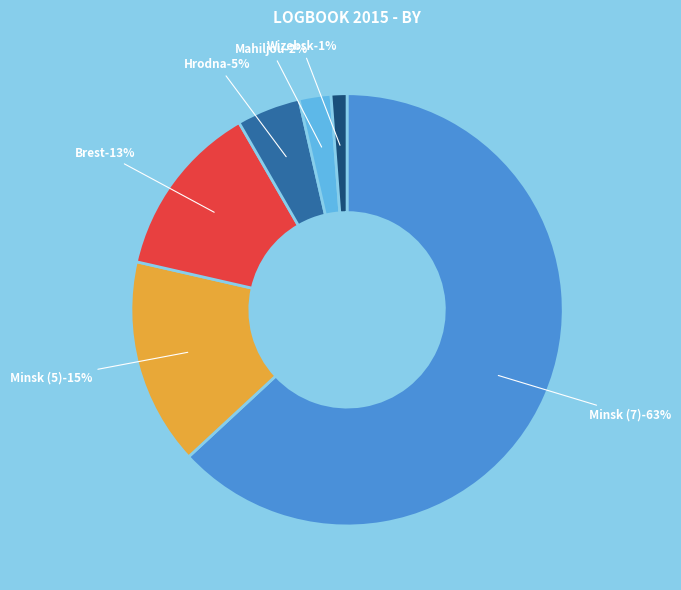

True or false: Minsk (5) accounts for 15% of the total.

True